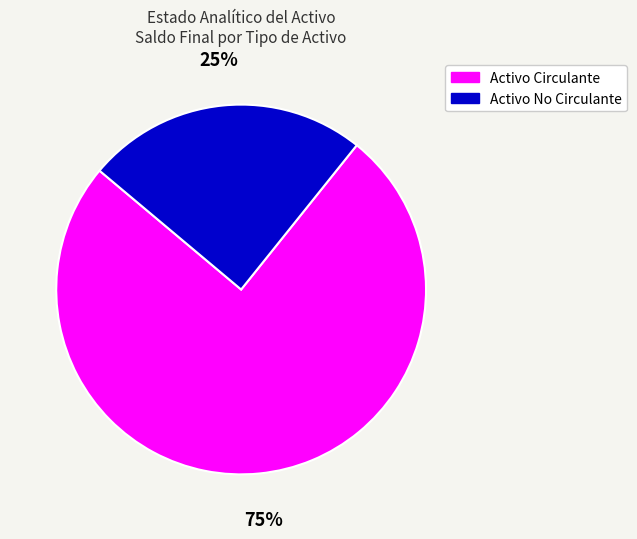

To the nearest percent, what is the combined percentage of Activo Circulante and Activo No Circulante?

100%